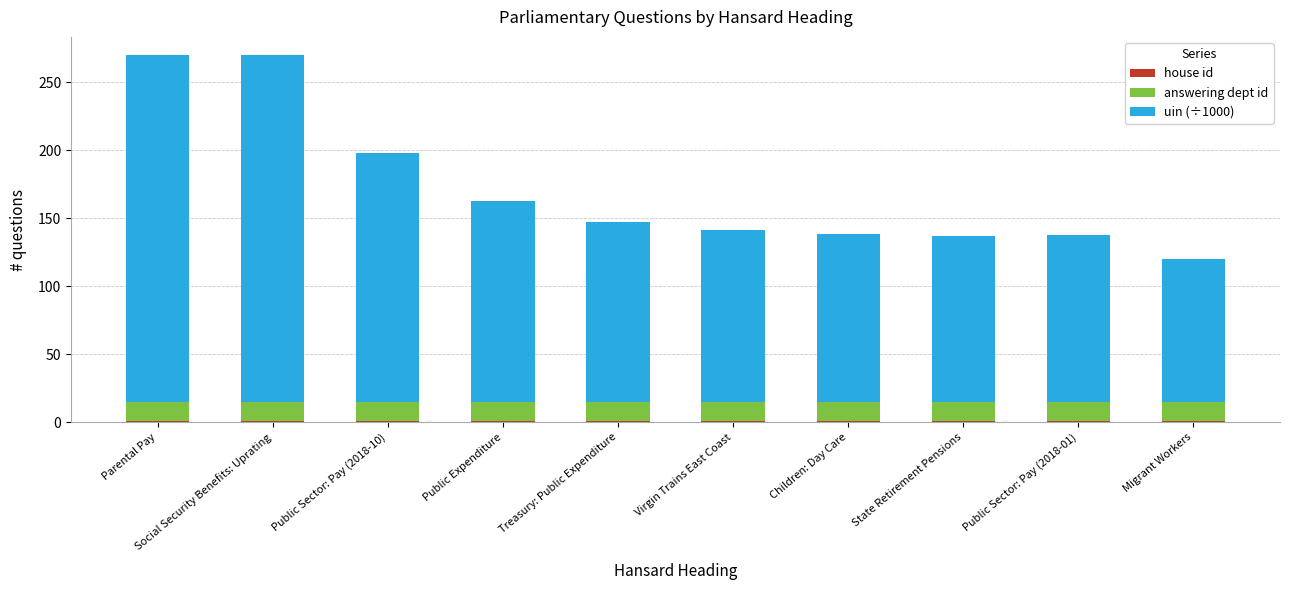

Between Public Sector: Pay (2018-01) and Parental Pay, which is larger?

Public Sector: Pay (2018-01)